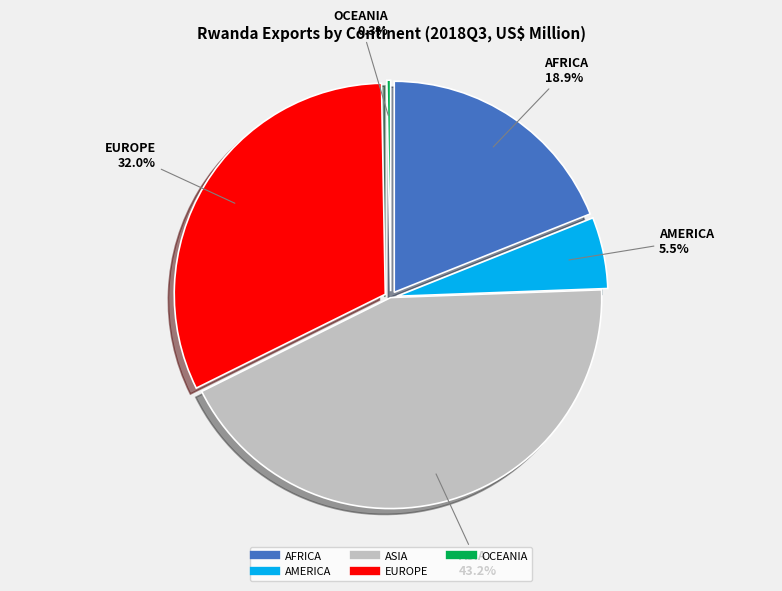

Rank the categories by value from lowest to highest.

OCEANIA, AMERICA, AFRICA, EUROPE, ASIA